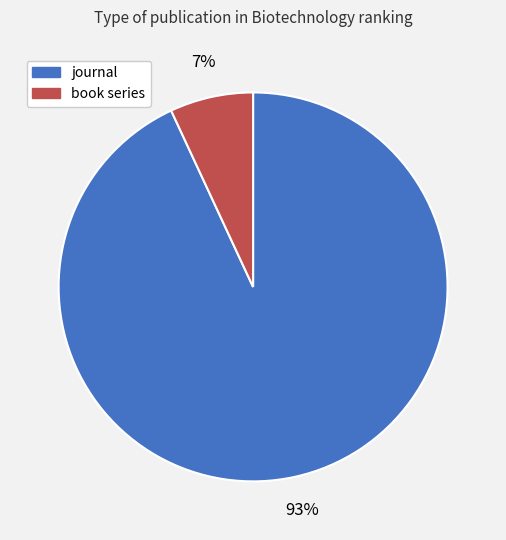

To the nearest percent, what is the difference between the journal and book series slice percentages?

86%